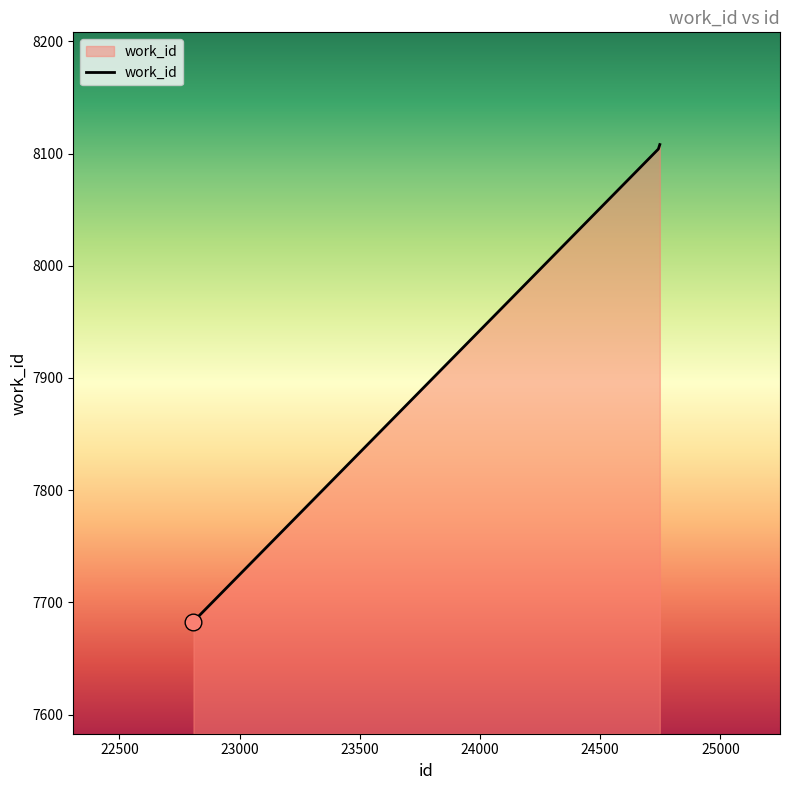

What is the maximum value shown in the chart?

8108